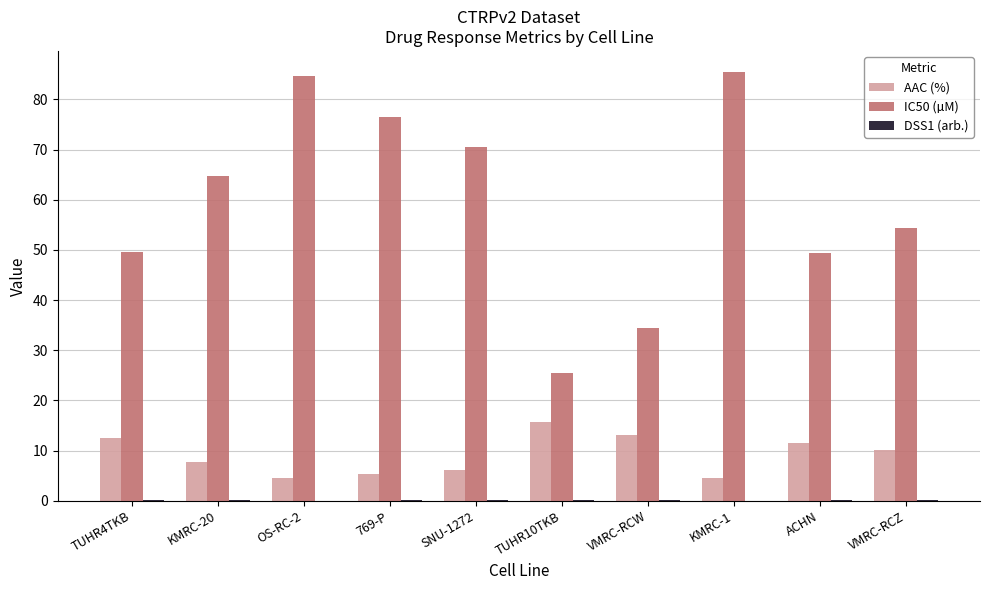

True or false: IC50 (µM) has a value of 76.4 at 769-P.

True